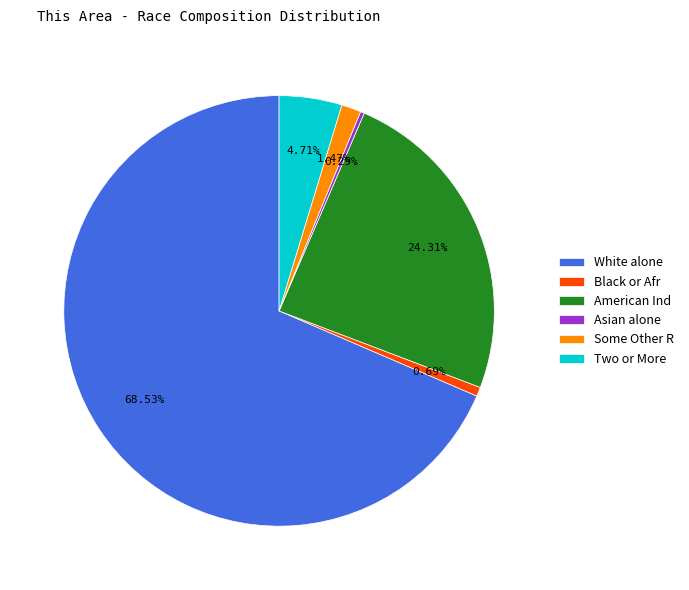

Is Asian alone the majority of the pie?

No